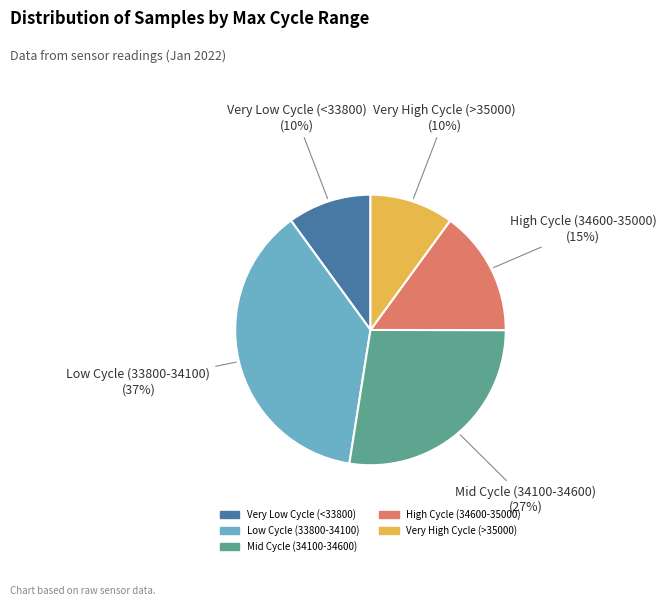

Does any single category account for the majority?

No